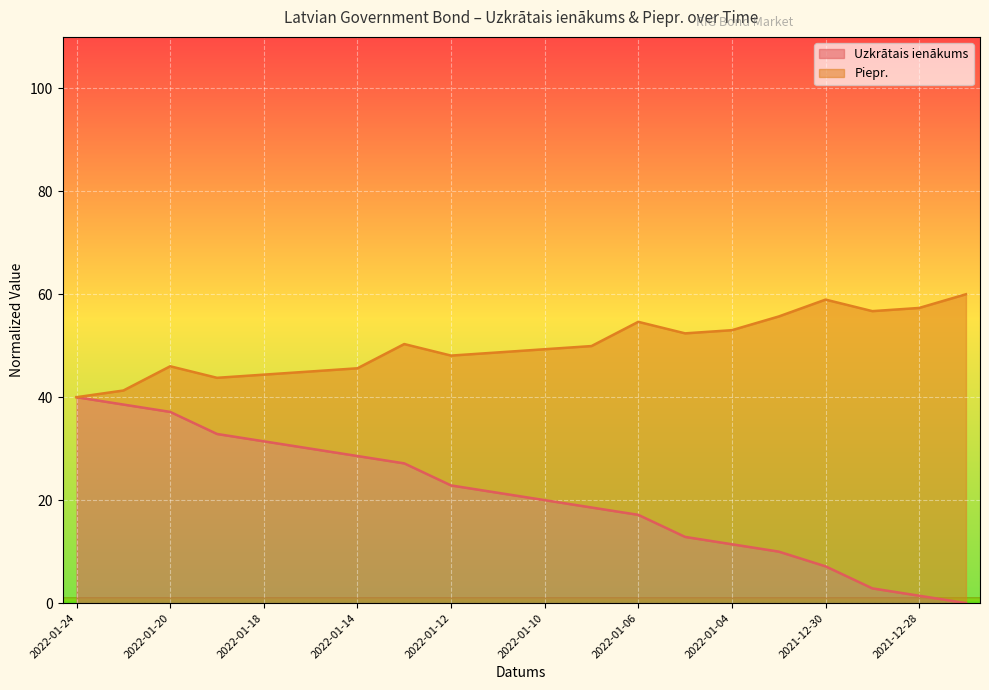

In Piepr., how many points are lower than both neighbors (excluding endpoints)?

4